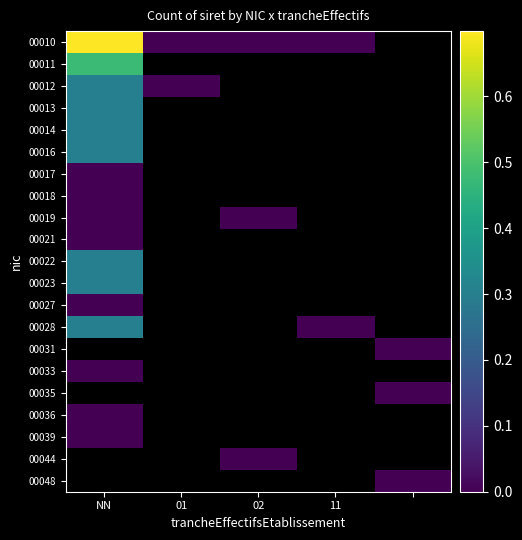

How many positive values does the 00023 series have?

1